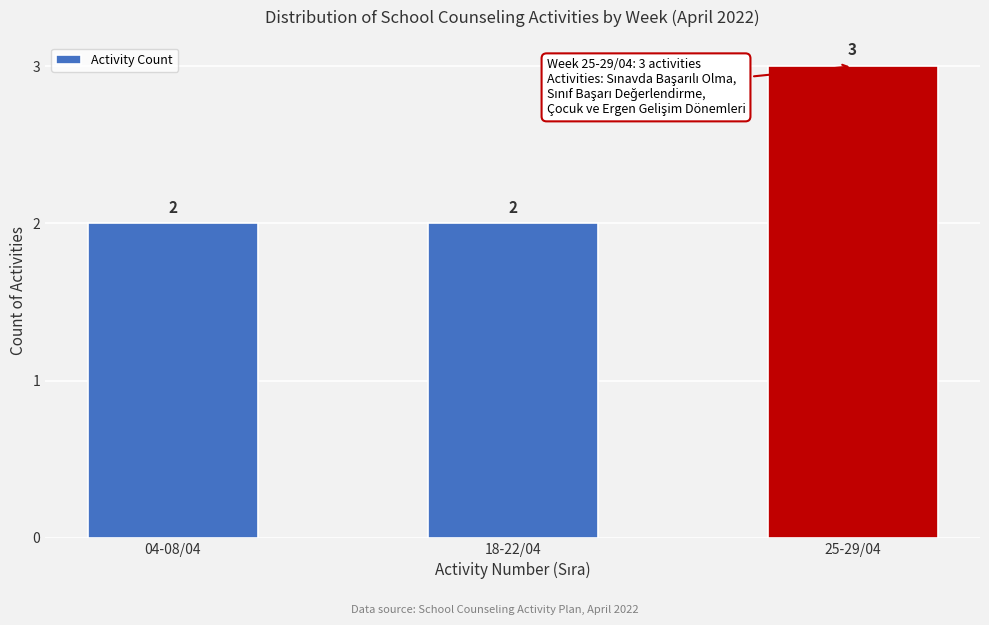

Reading left to right, list all the values displayed in this chart.

2	2	3